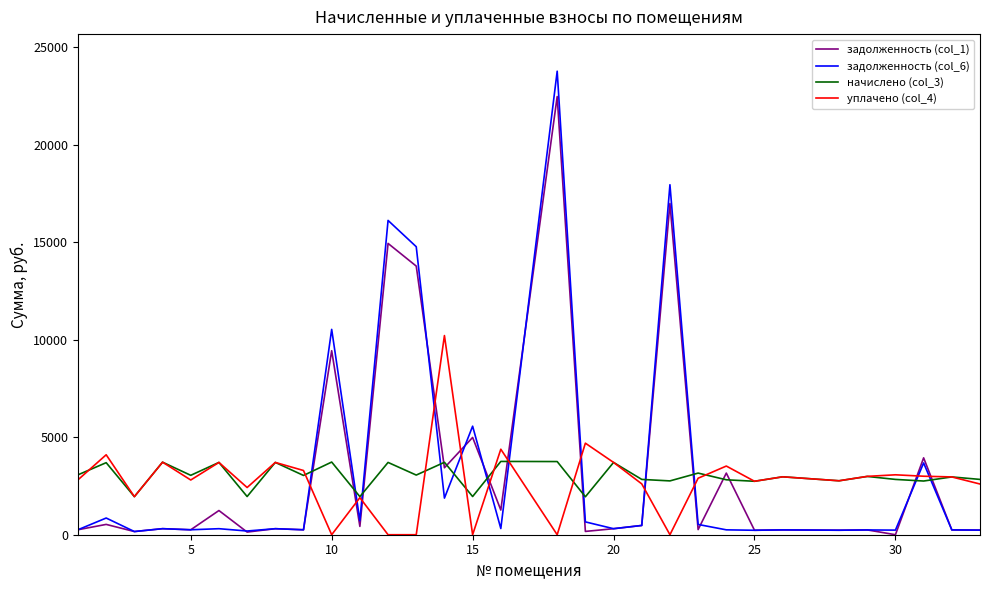

Rank the series by their maximum value, from highest to lowest.

задолженность (col_6), задолженность (col_1), уплачено (col_4), начислено (col_3)